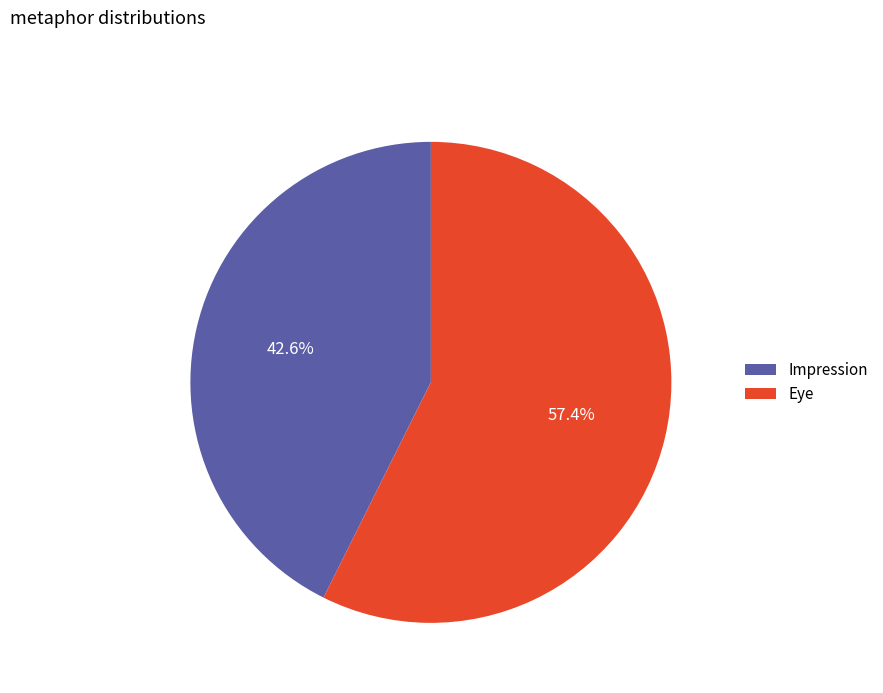

What percentage is the Impression slice, to the nearest percent?

43%